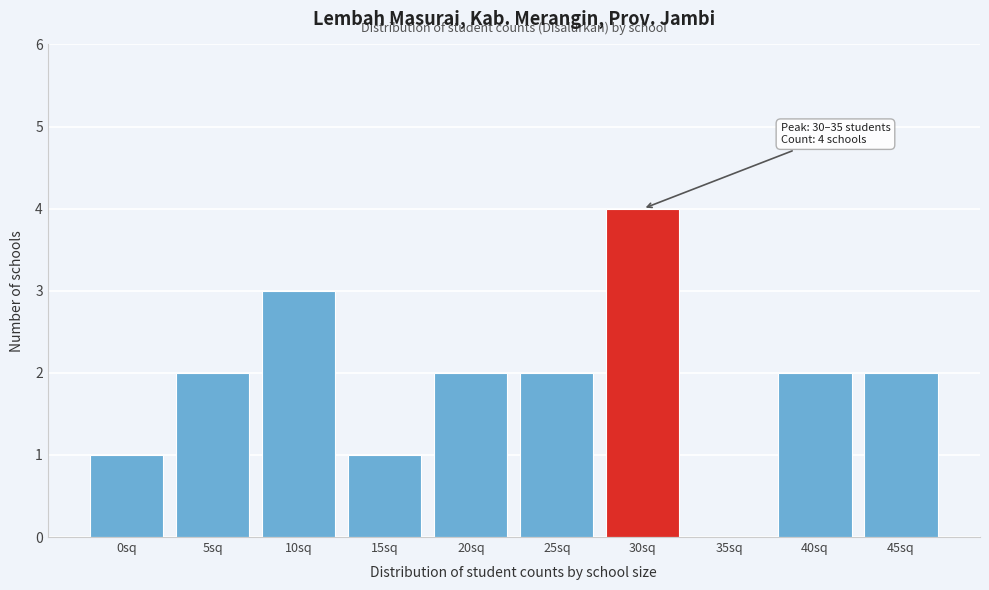

Reading right to left, what are all the values shown in this chart?

45sq=2	40sq=2	35sq=0	30sq=4	25sq=2	20sq=2	15sq=1	10sq=3	5sq=2	0sq=1